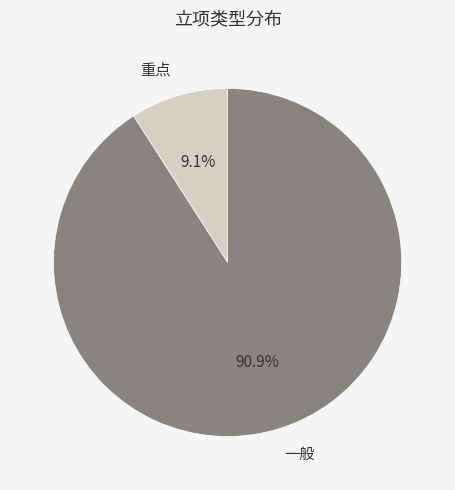

Which has a higher value, 重点 or 一般?

一般